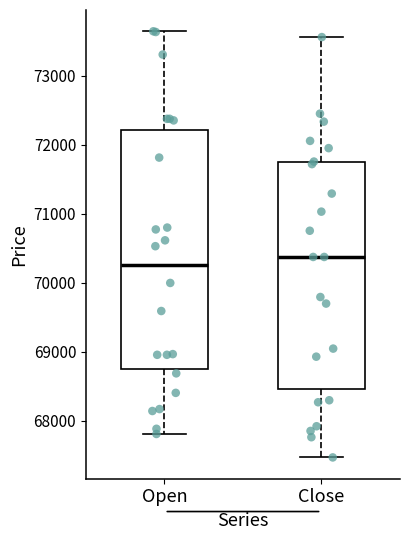

Which box's median line is the highest?

Close